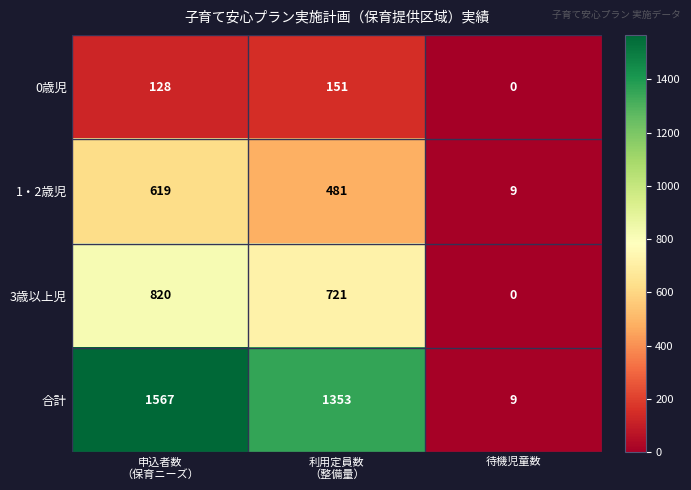

At which label does 3歳以上児 reach its minimum?

待機児童数